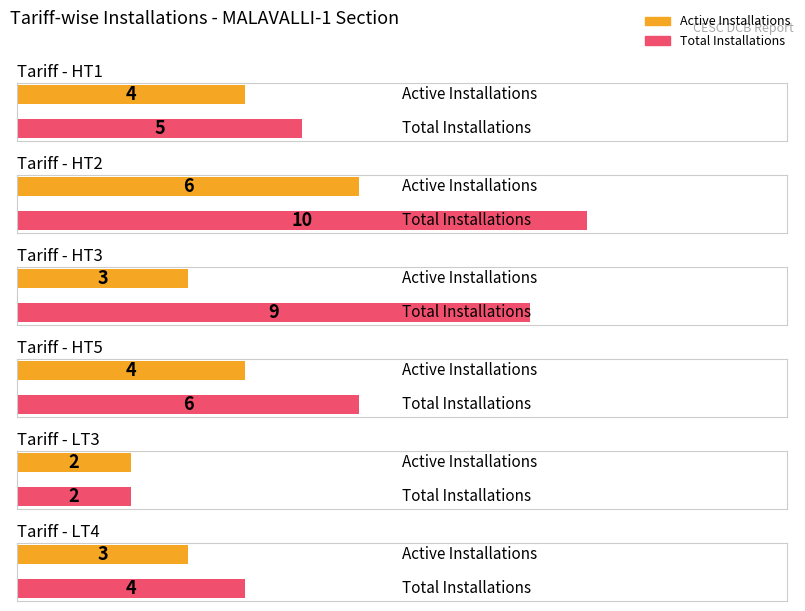

Are the bars grouped side by side (vs. stacked)?

Yes